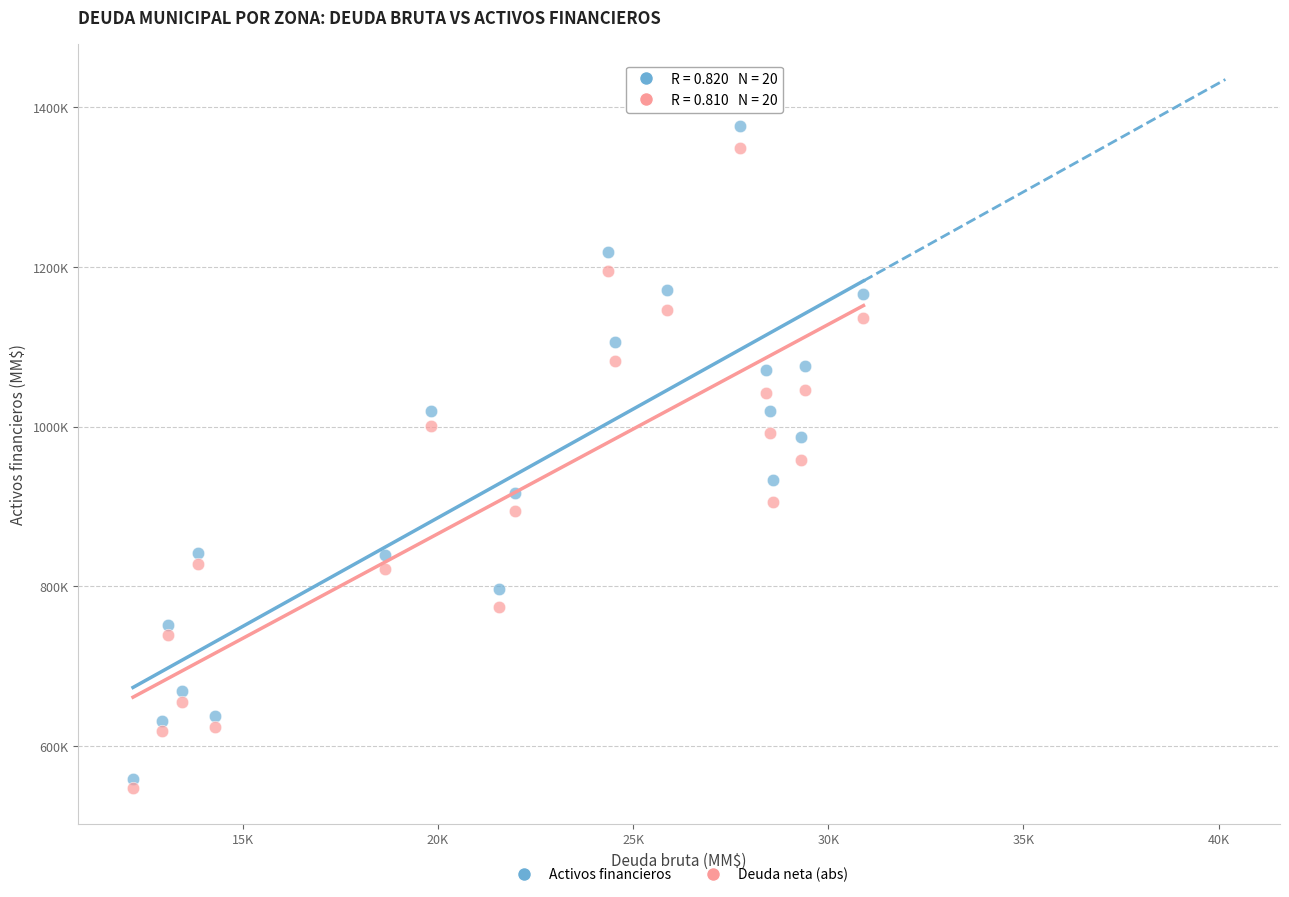

Which series contains the highest Y value?

Activos financieros